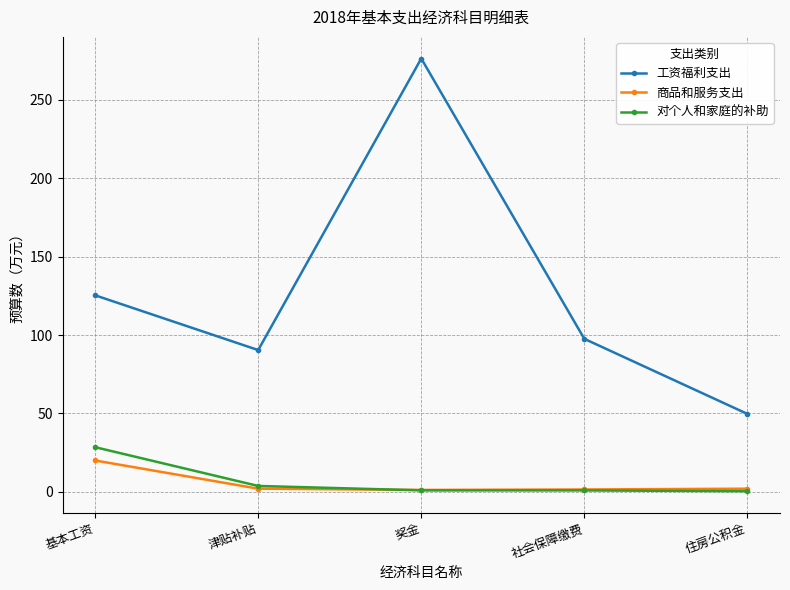

What is the sum of the 对个人和家庭的补助 values at 奖金 and 社会保障缴费?

1.8